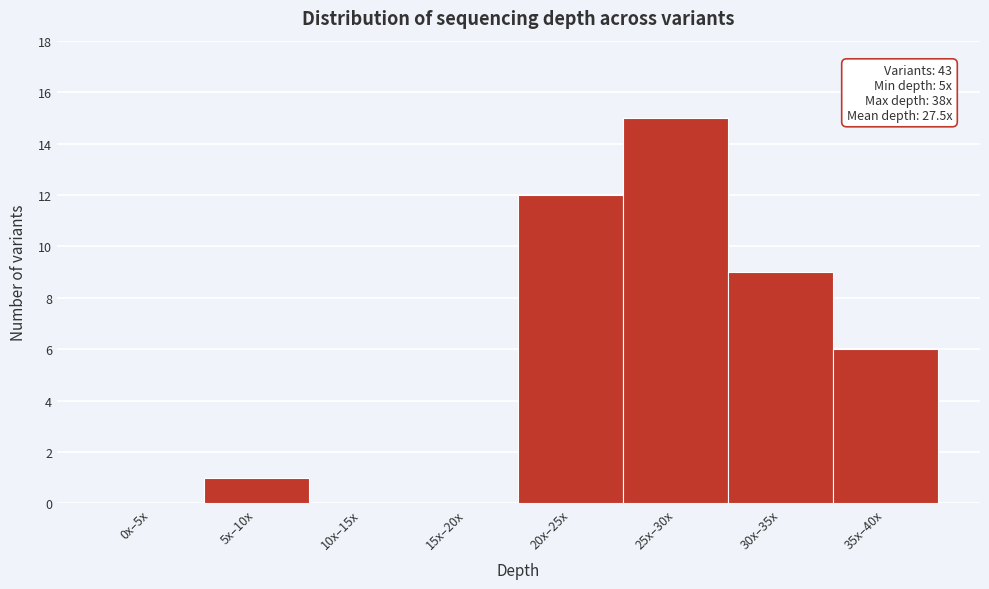

Reading left to right, transcribe all the data shown in this chart.

0x–5x=0	5x–10x=1	10x–15x=0	15x–20x=0	20x–25x=12	25x–30x=15	30x–35x=9	35x–40x=6